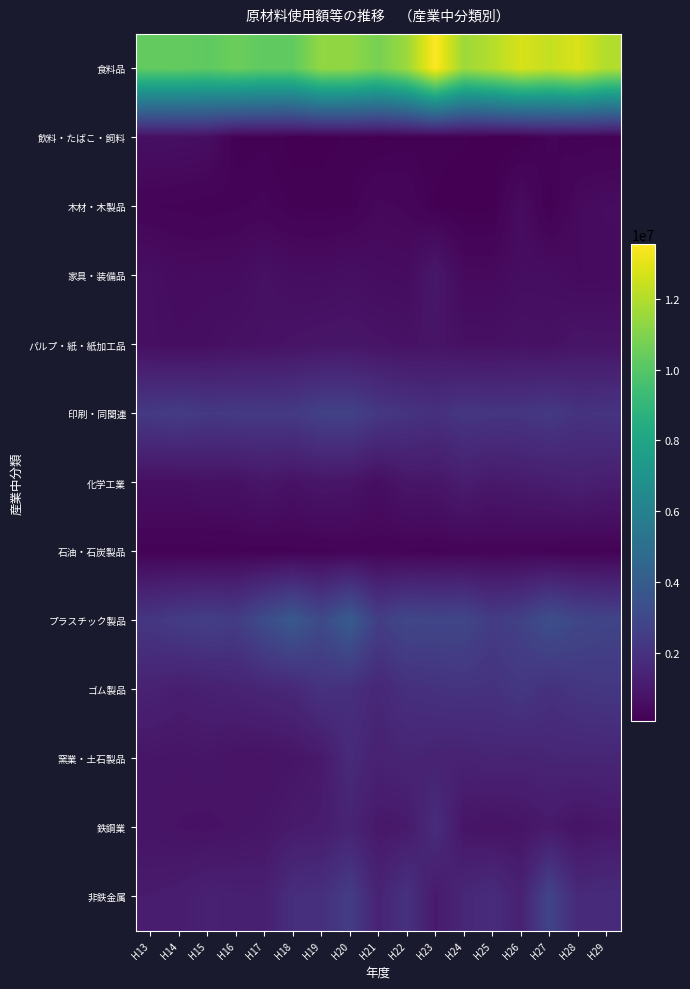

Rank the series at H21 from lowest to highest value.

飲料・たばこ・飼料, 石油・石炭製品, 木材・木製品, 家具・装備品, 化学工業, パルプ・紙・紙加工品, 鉄鋼業, 窯業・土石製品, 非鉄金属, ゴム製品, 印刷・同関連, プラスチック製品, 食料品